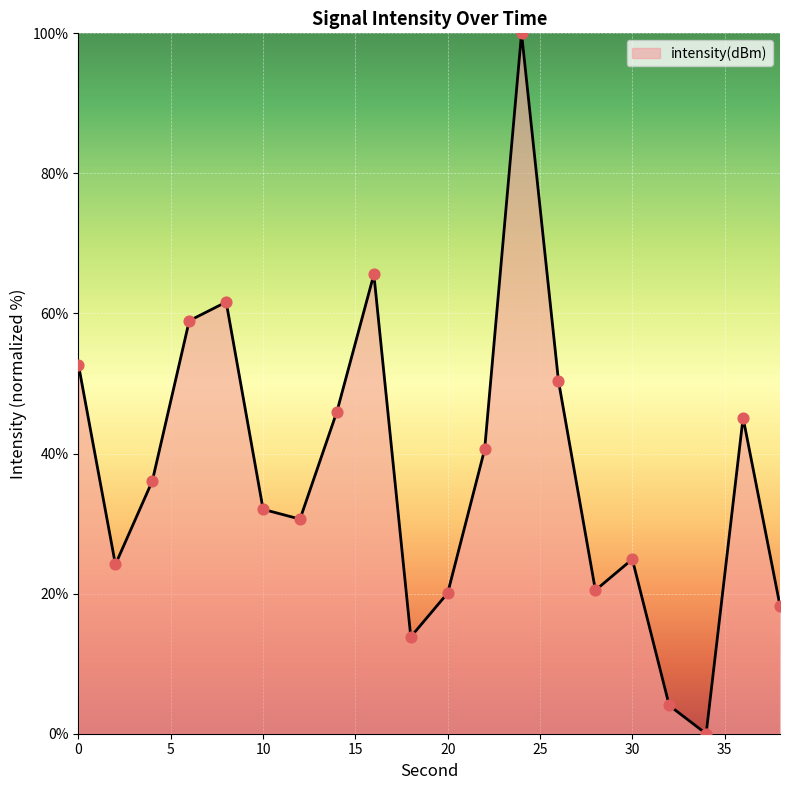

What is the difference between the maximum and minimum values?

100.0